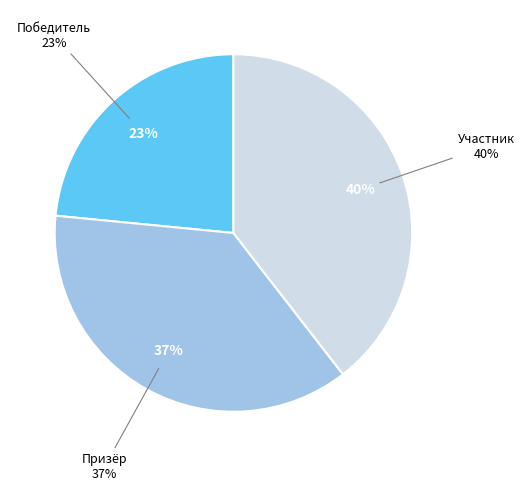

Is the sum of Участник and Призёр greater than half?

Yes